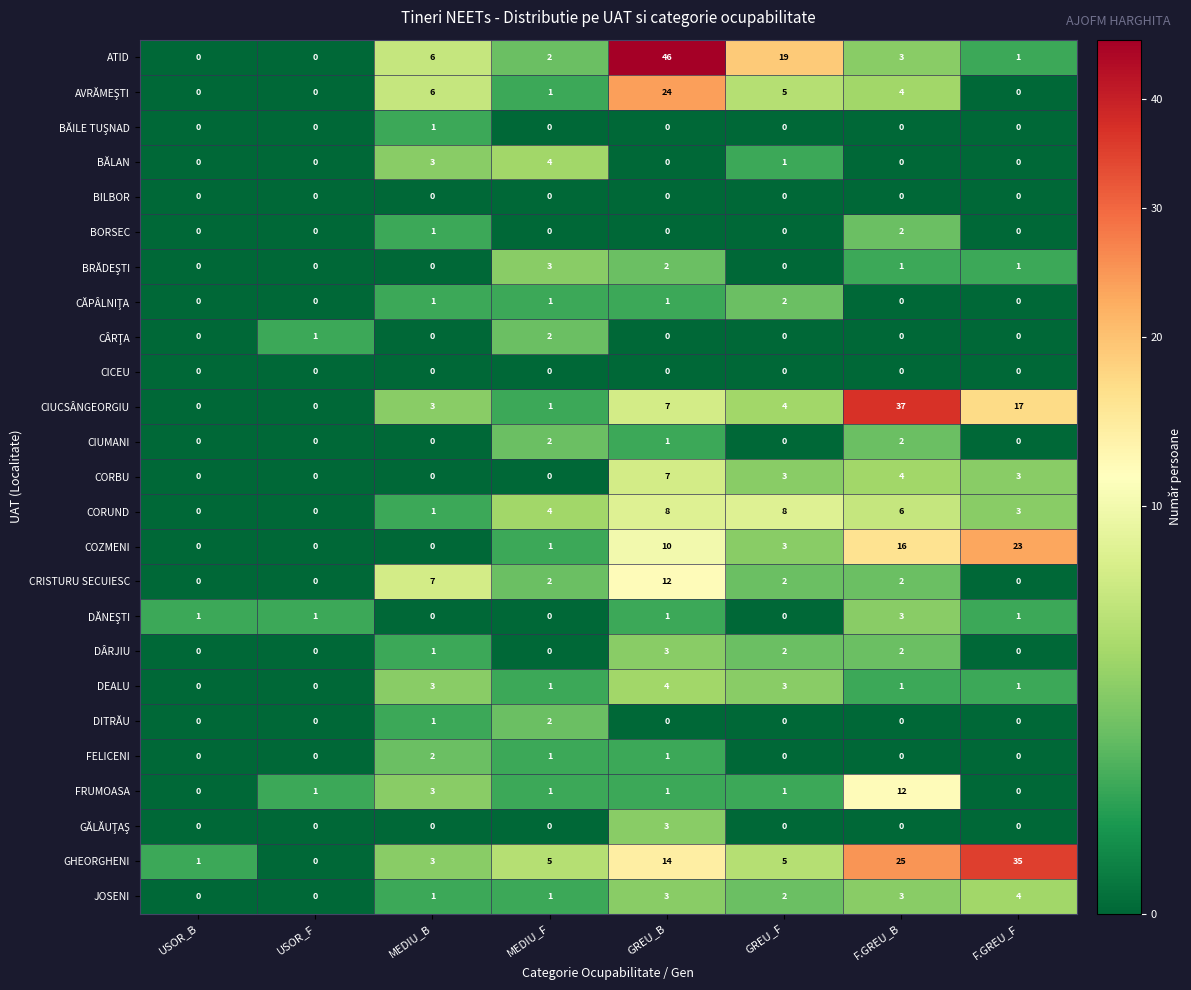

What is the spread (max minus min) of values at MEDIU_B?

7